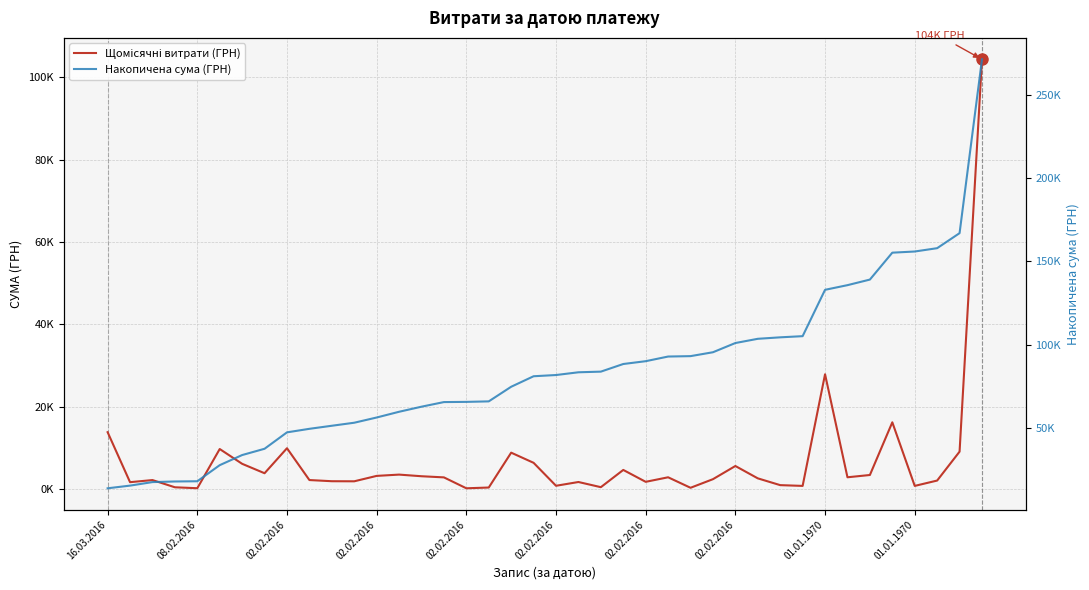

What is the difference between the highest and lowest values at 39?

167004.5